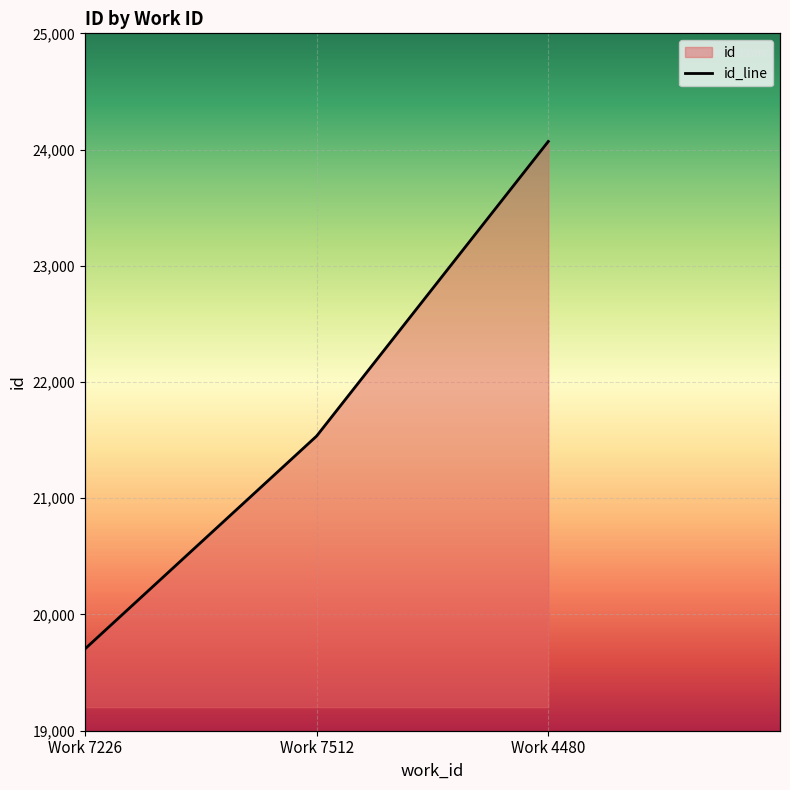

How many distinct data groups are displayed?

1